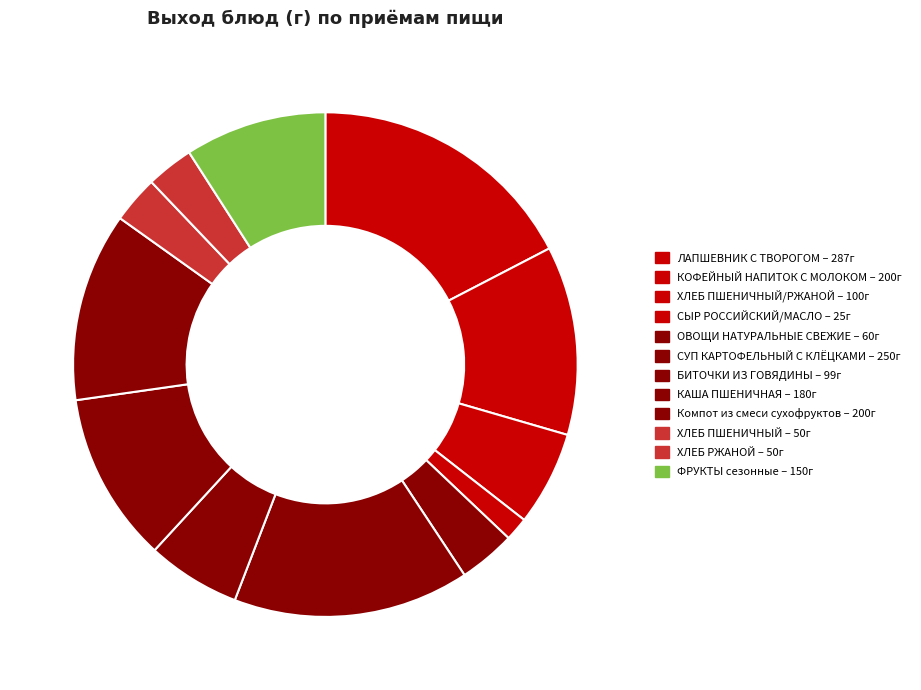

Rank the categories by value from lowest to highest.

СЫР РОССИЙСКИЙ/МАСЛО, ХЛЕБ ПШЕНИЧНЫЙ, ХЛЕБ РЖАНОЙ, ОВОЩИ НАТУРАЛЬНЫЕ СВЕЖИЕ, БИТОЧКИ ИЗ ГОВЯДИНЫ, ХЛЕБ ПШЕНИЧНЫЙ/РЖАНОЙ, ФРУКТЫ сезонные, КАША ПШЕНИЧНАЯ, КОФЕЙНЫЙ НАПИТОК С МОЛОКОМ, Компот из смеси сухофруктов, СУП КАРТОФЕЛЬНЫЙ С КЛЁЦКАМИ, ЛАПШЕВНИК С ТВОРОГОМ